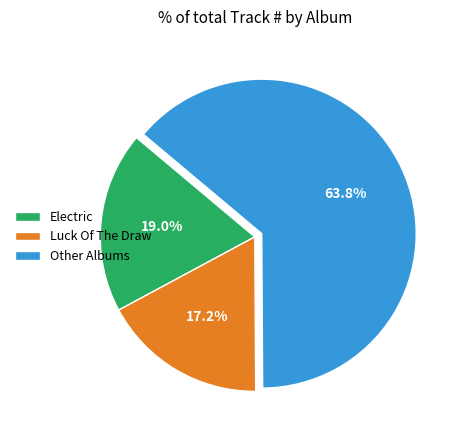

How many segments does this pie chart have?

3